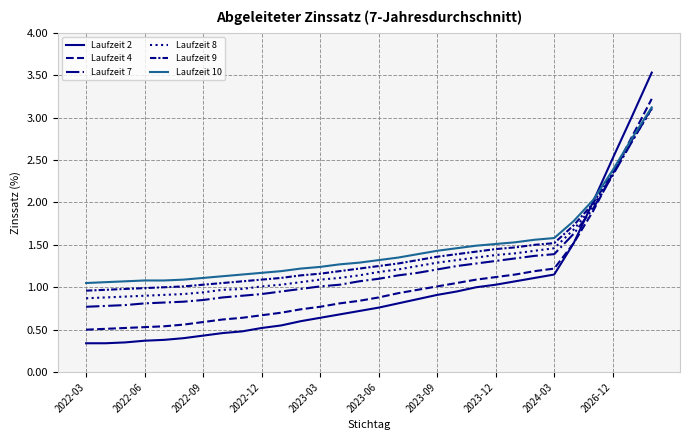

What is the maximum value shown in the chart?

3.5